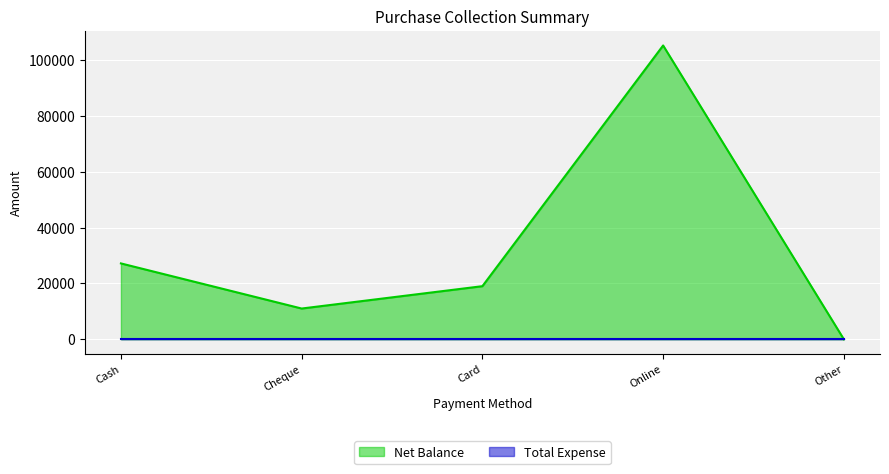

What is the sum of all values?

162300